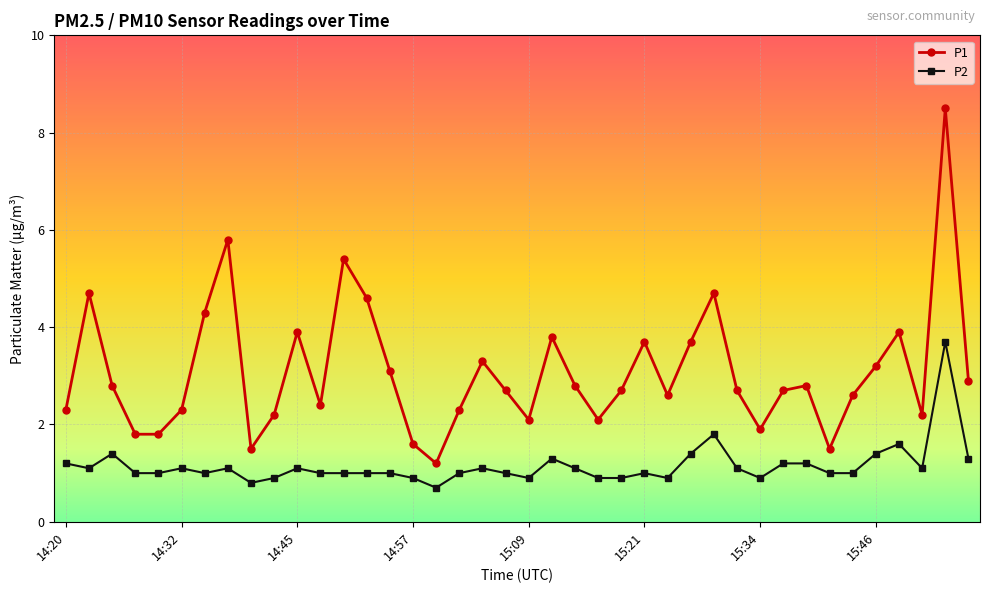

Does the chart display data point markers on the line(s)?

Yes